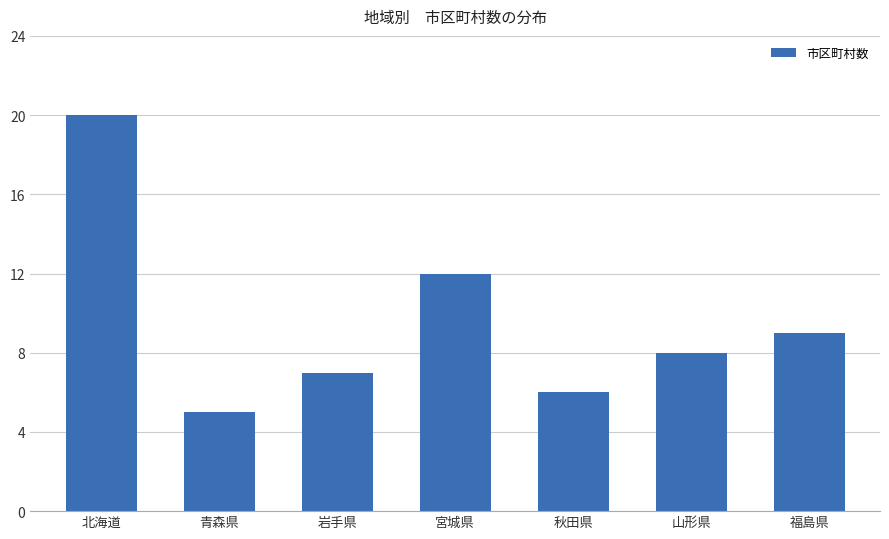

What is the greatest value displayed?

20